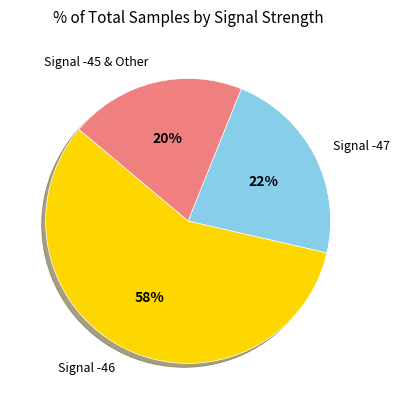

What is the ratio of the value at Signal -47 to the value at Signal -46?

0.4